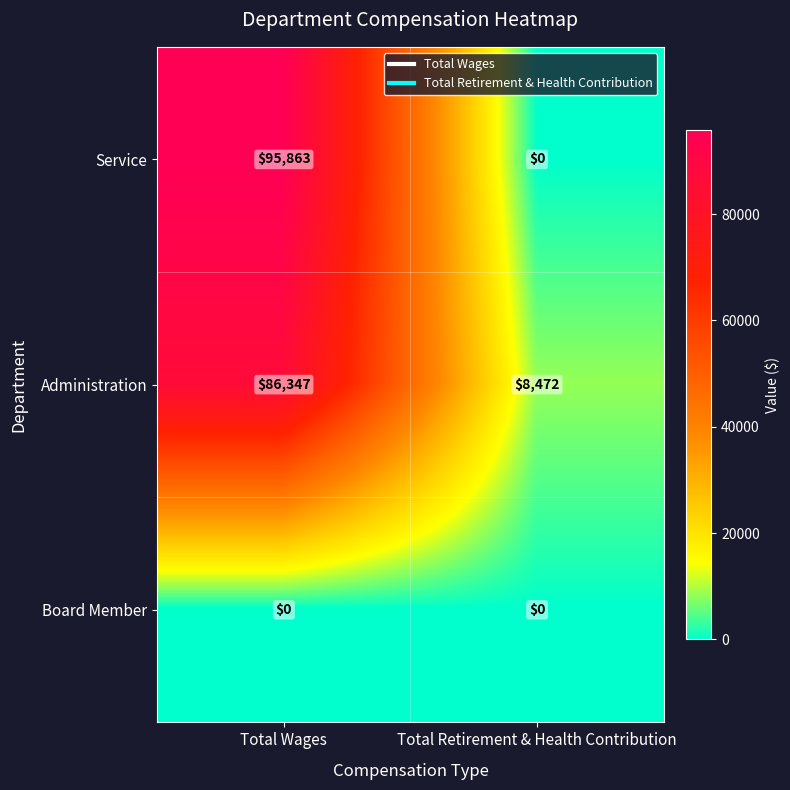

What is the average value of the Service series?

47932